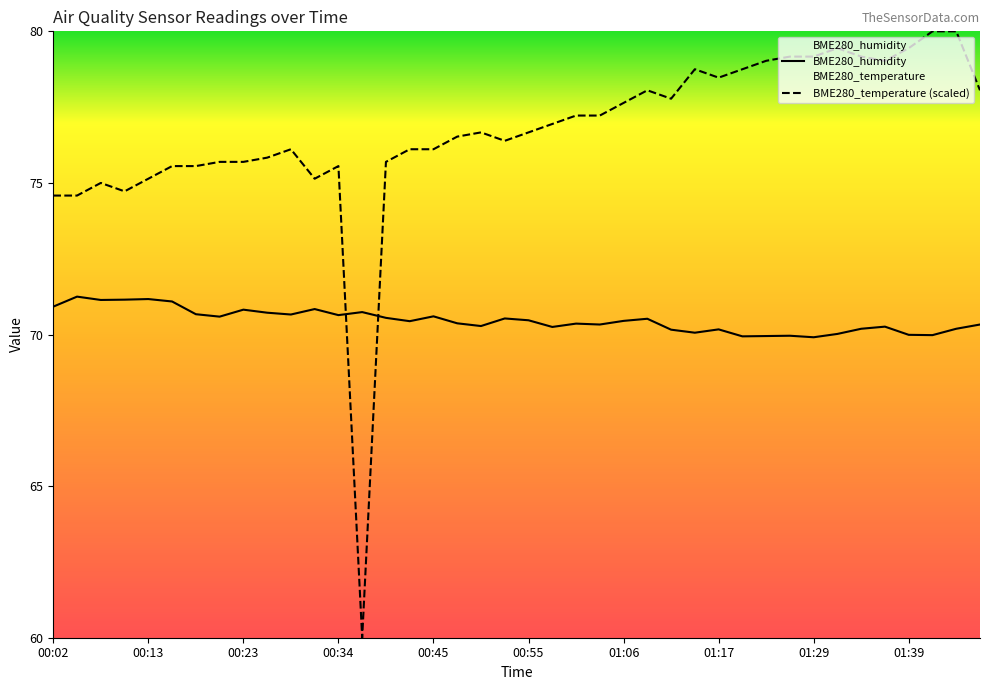

True or false: BME280_humidity has a value of 122.9 at 00:39.

False